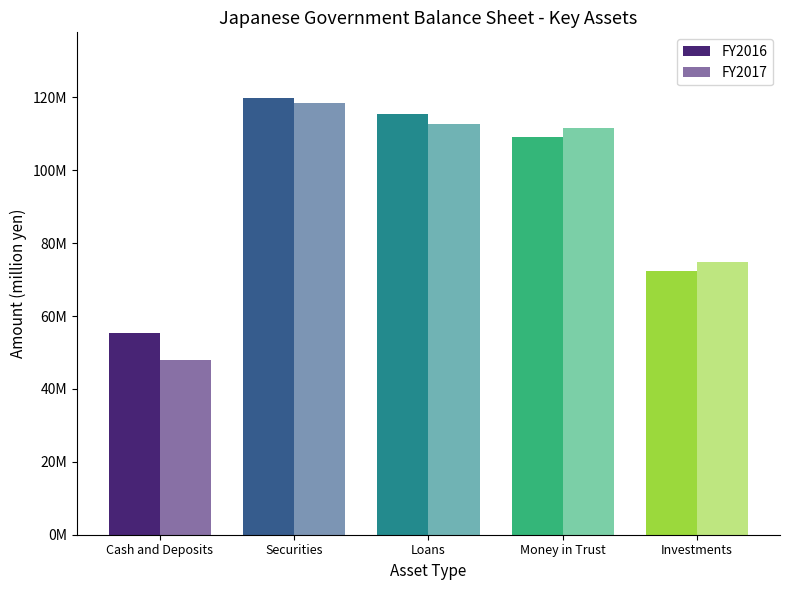

Does the chart contain any negative values?

No